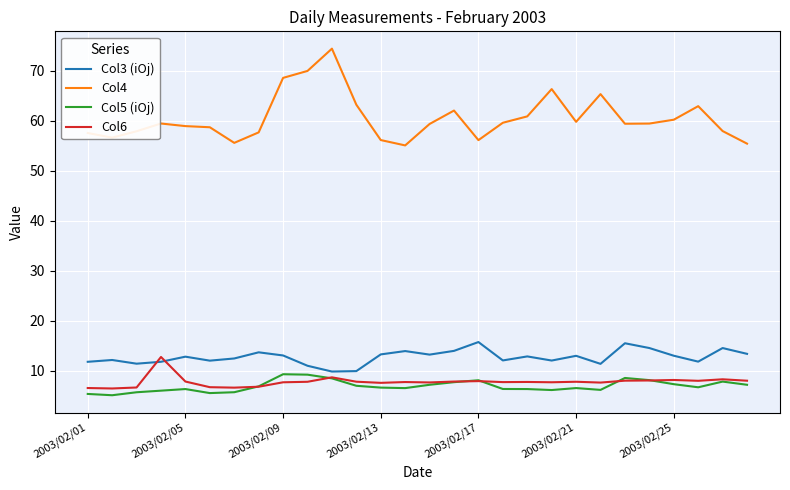

What is the greatest value displayed?

74.5